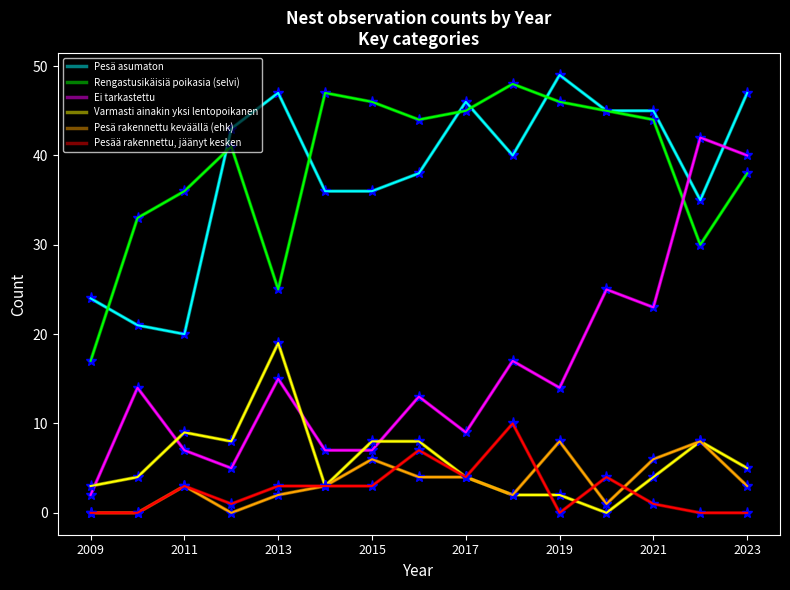

List the series in order of their peak value, lowest first.

Pesä rakennettu keväällä (ehk), Pesää rakennettu, jäänyt kesken, Varmasti ainakin yksi lentopoikanen, Ei tarkastettu, Rengastusikäisiä poikasia (selvi), Pesä asumaton